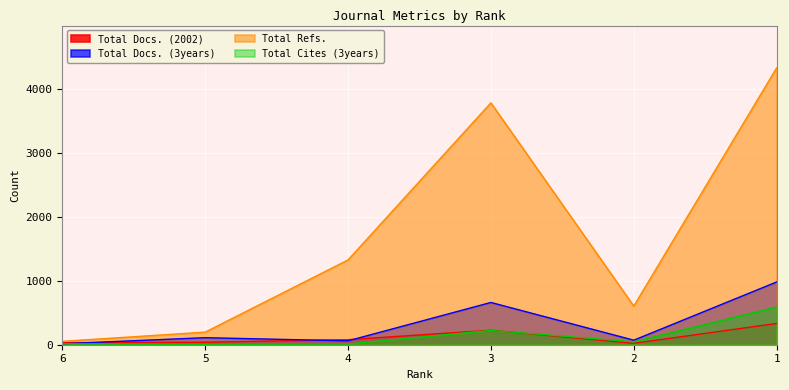

What are all the series names shown in the legend?

Total Docs. (2002), Total Docs. (3years), Total Refs., Total Cites (3years)